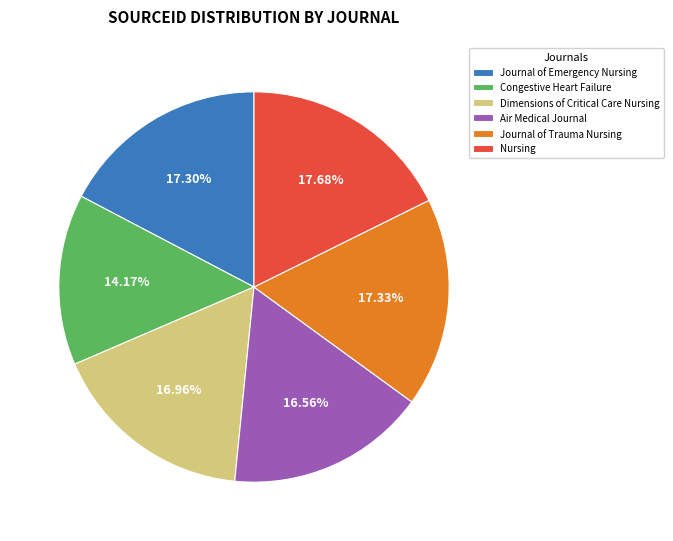

Is the sum of Congestive Heart Failure and Nursing greater than half?

No